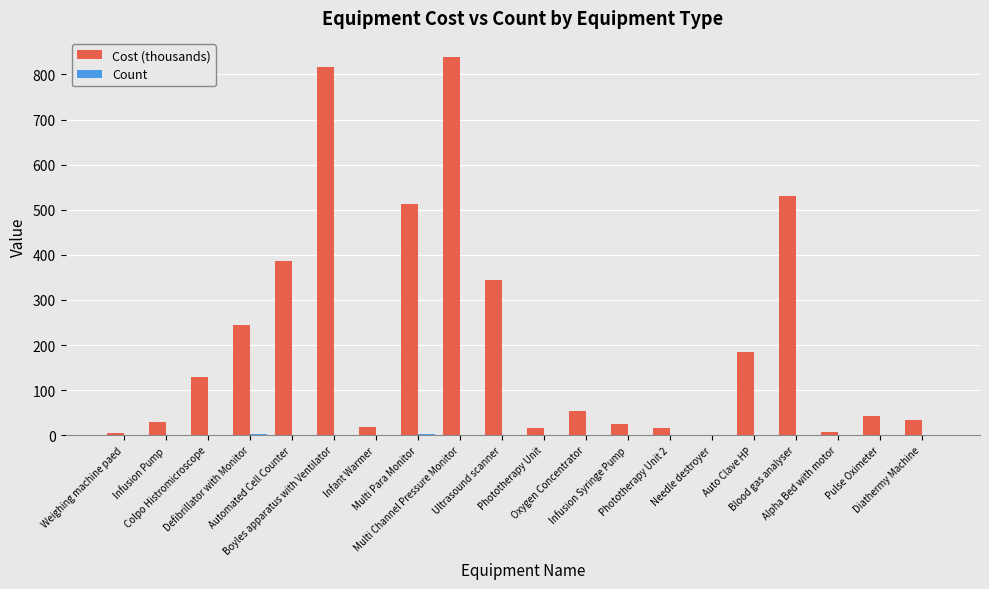

Which series has the largest total across all categories?

Cost (thousands)